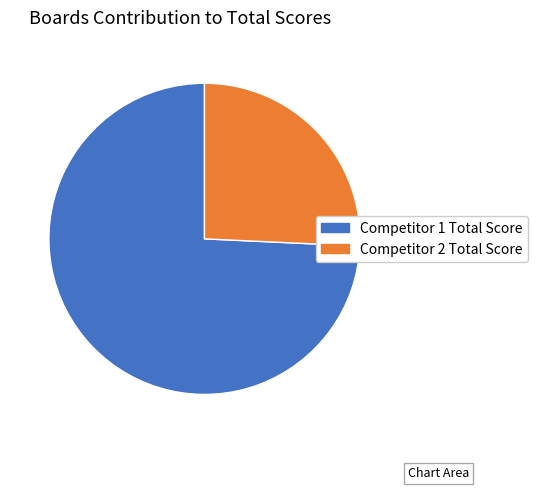

Is there any slice that represents more than half of the pie?

Yes